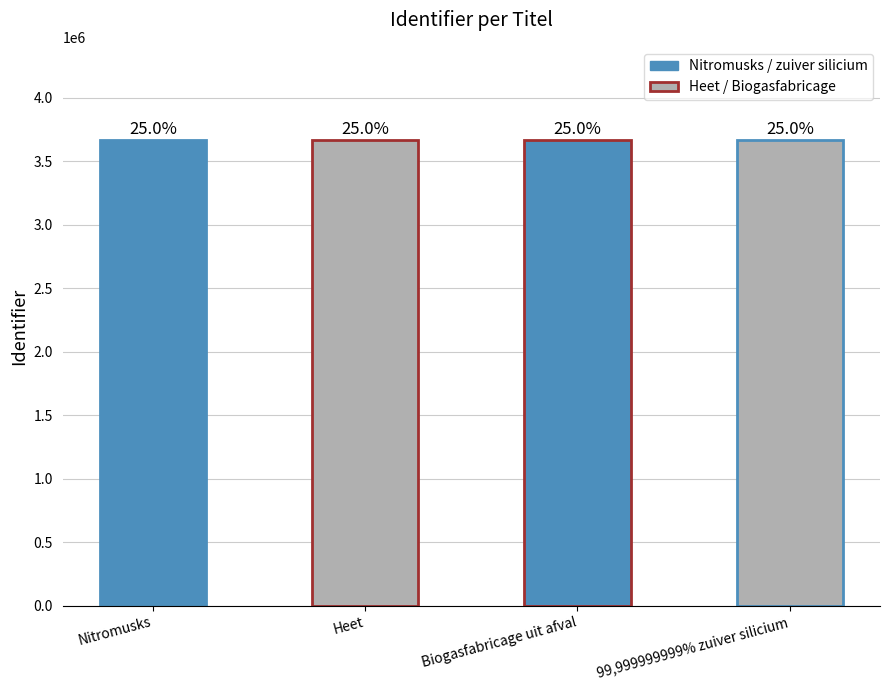

How many data points are above 3667695?

1